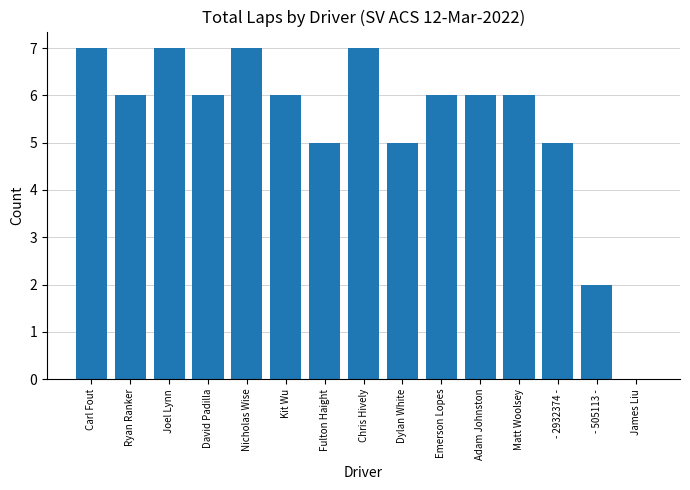

Are the bars grouped side by side (vs. stacked)?

No